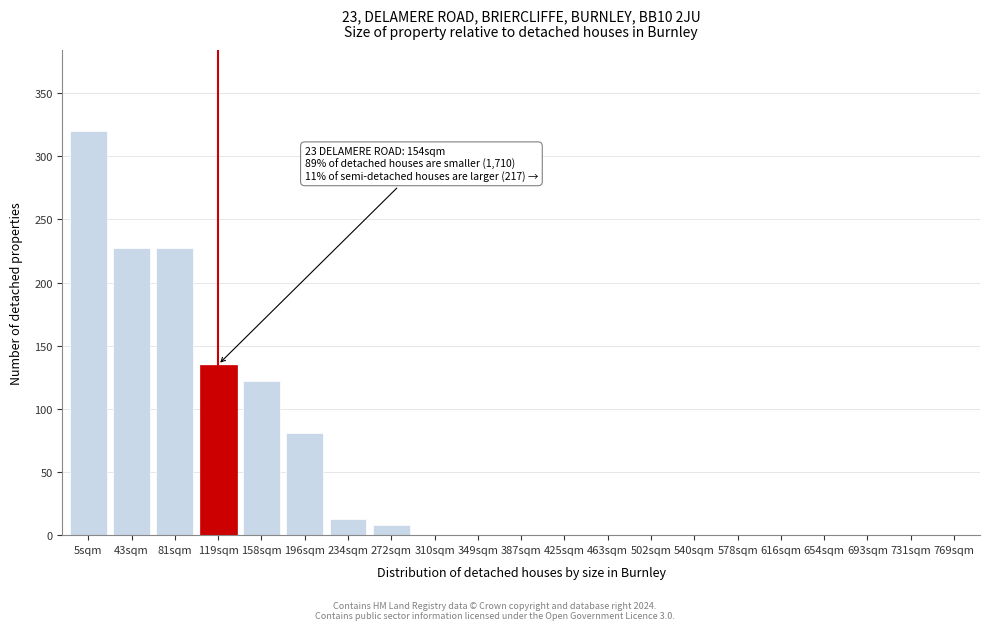

Reading right to left, transcribe all the data shown in this chart.

769sqm=0	731sqm=0	693sqm=0	654sqm=0	616sqm=0	578sqm=0	540sqm=0	502sqm=0	463sqm=0	425sqm=0	387sqm=0	349sqm=0	310sqm=0	272sqm=8	234sqm=13	196sqm=81	158sqm=122	119sqm=135	81sqm=227	43sqm=227	5sqm=320